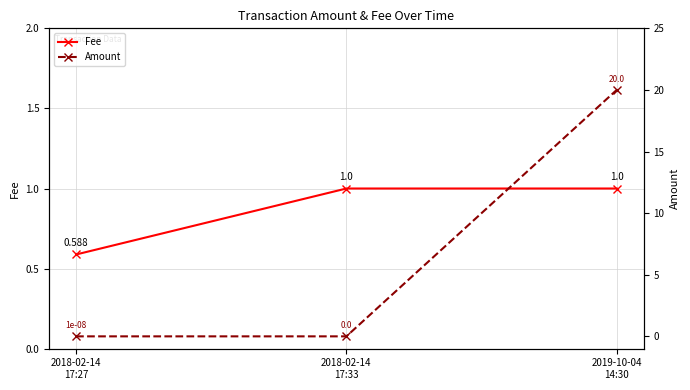

What is the average value of the Amount series?

6.7